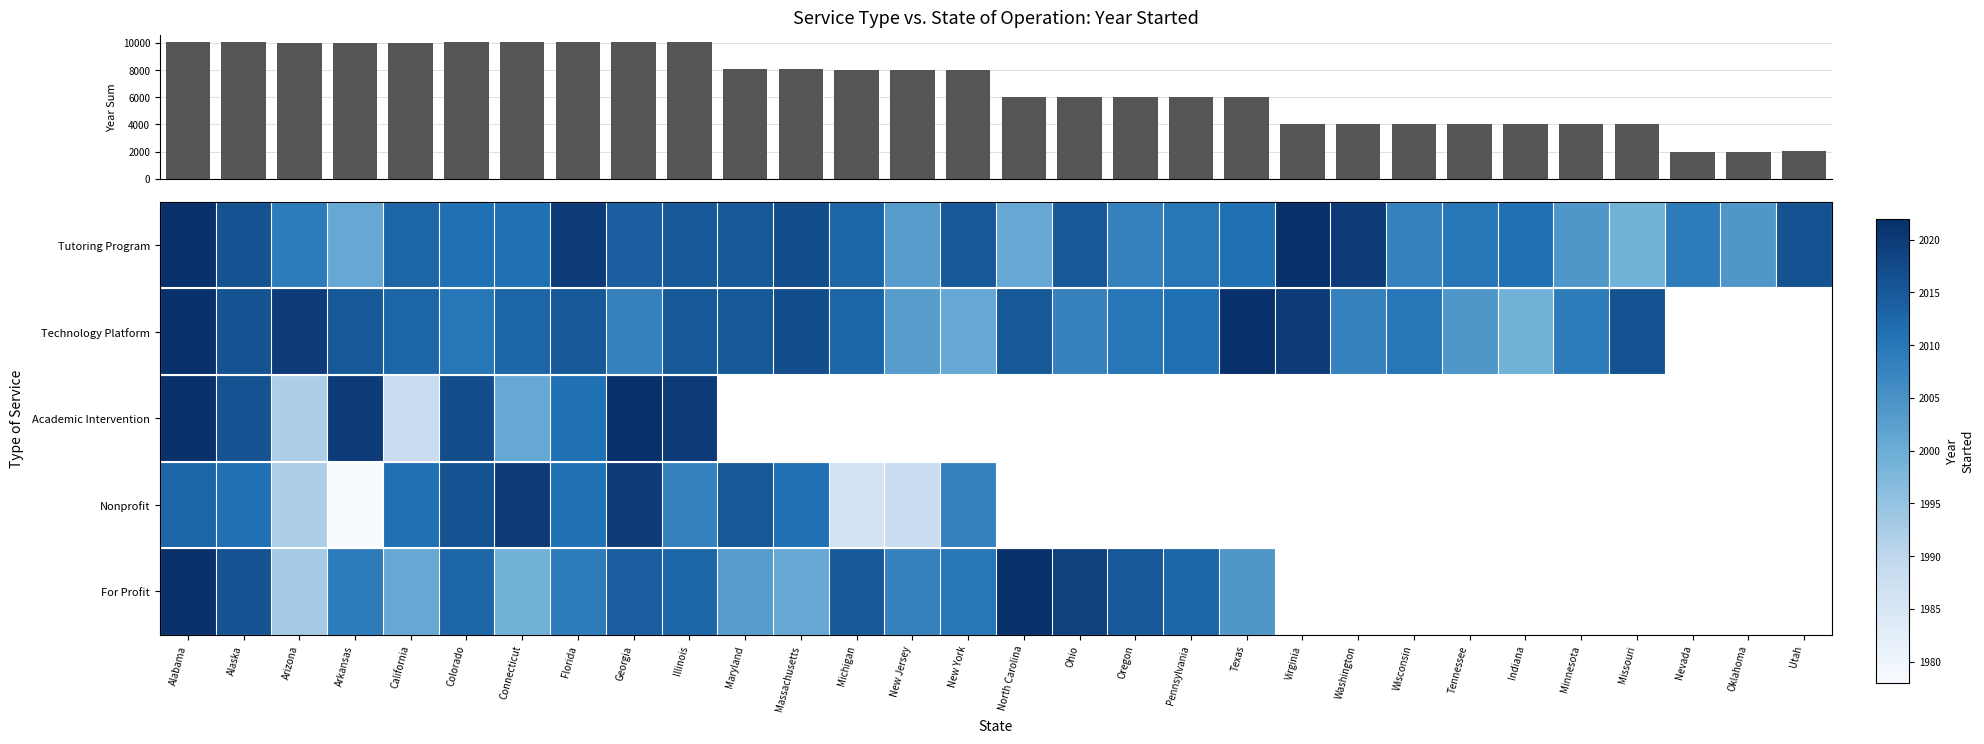

At which category is the sum across all series the highest?

Alabama